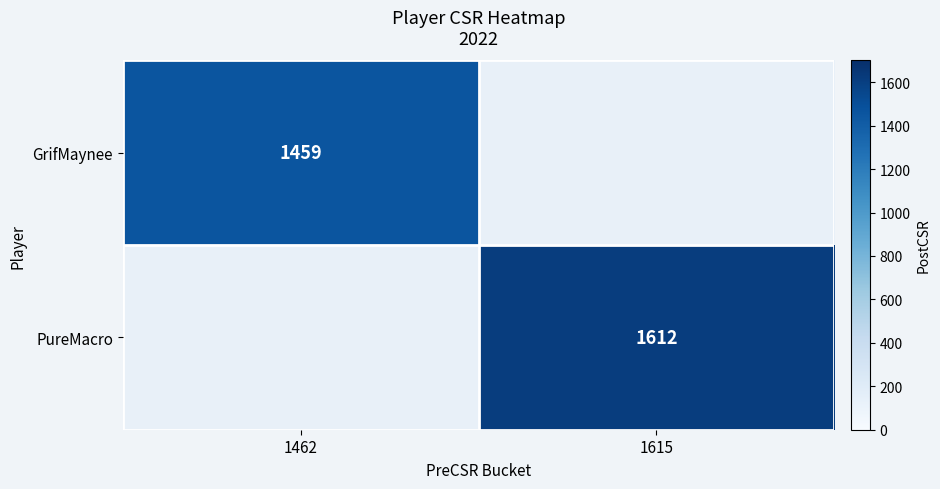

At how many categories does at least one series exceed 1557?

1